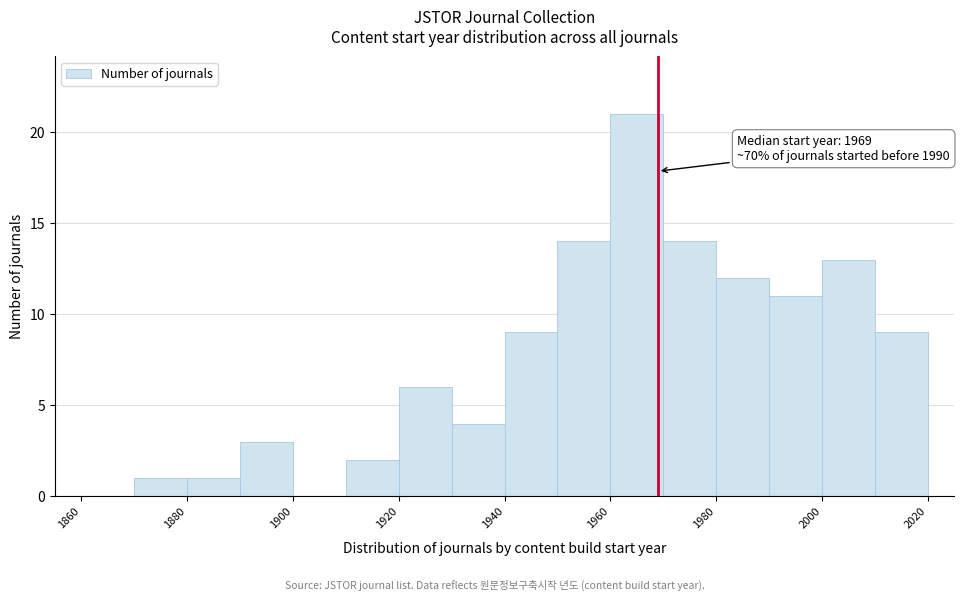

Which range on the x-axis has the tallest bar?

1960 to 1970